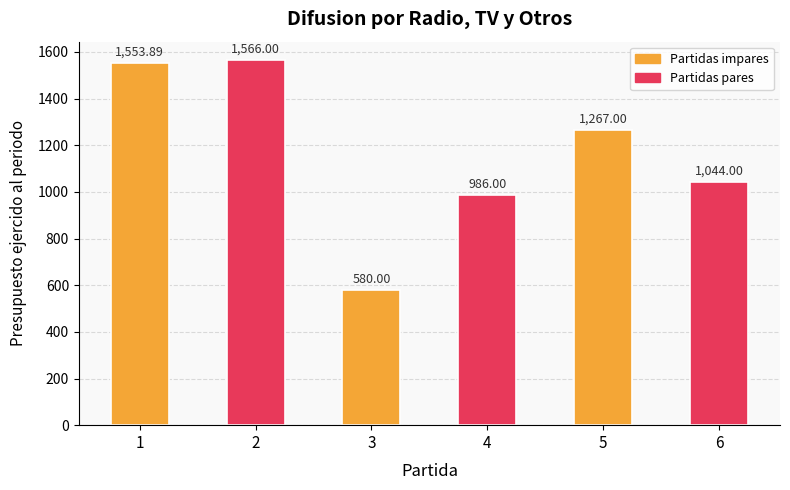

What is the sum of all values?

6996.9